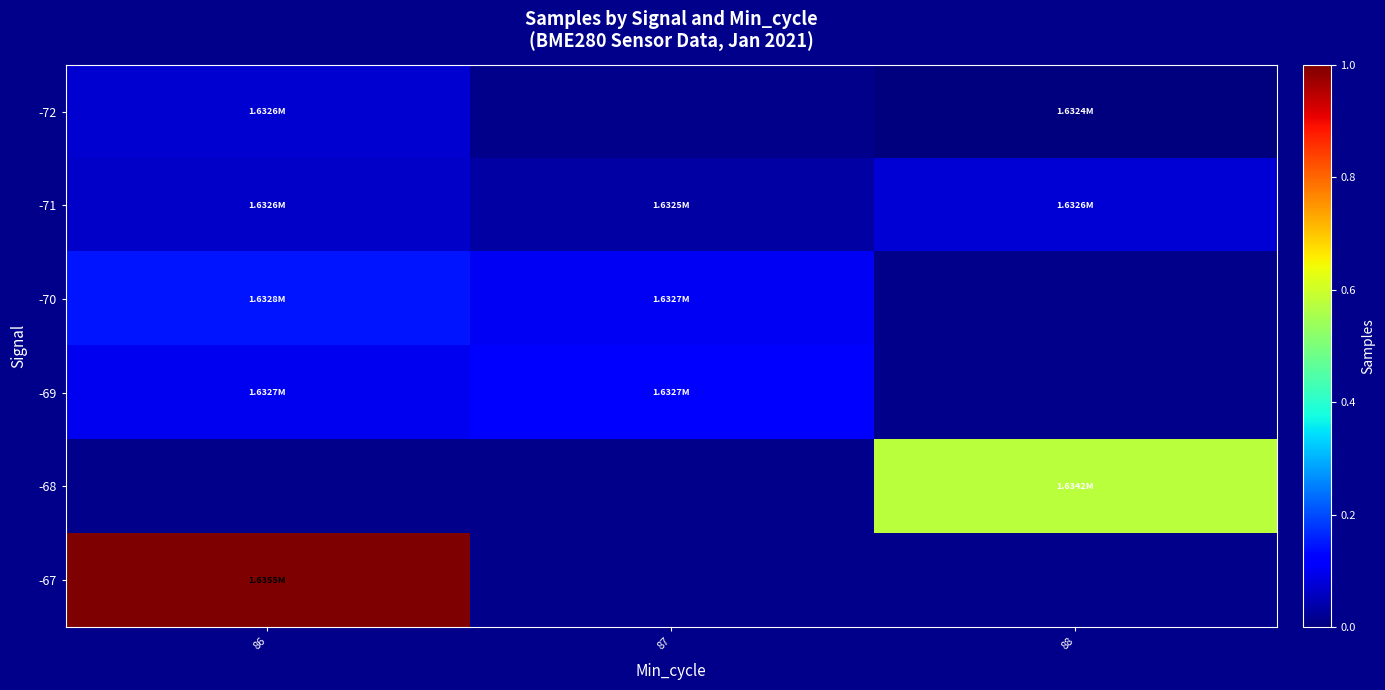

At which category does the chart reach its minimum across all series?

88